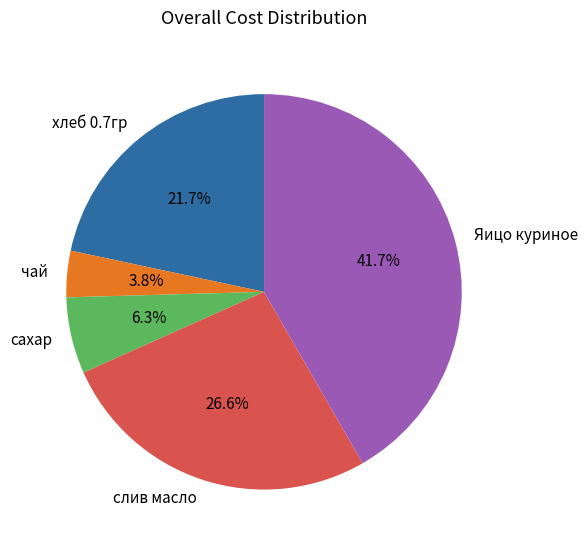

Approximately how many times larger is the value at слив масло compared to чай?

7.0